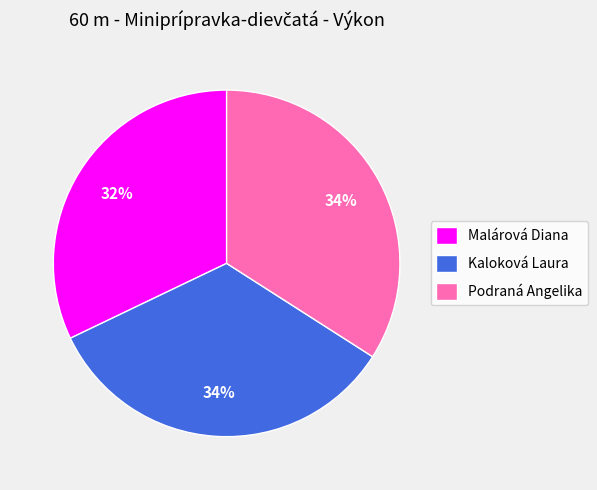

To the nearest percent, what percentage of the pie is Kaloková Laura?

34%